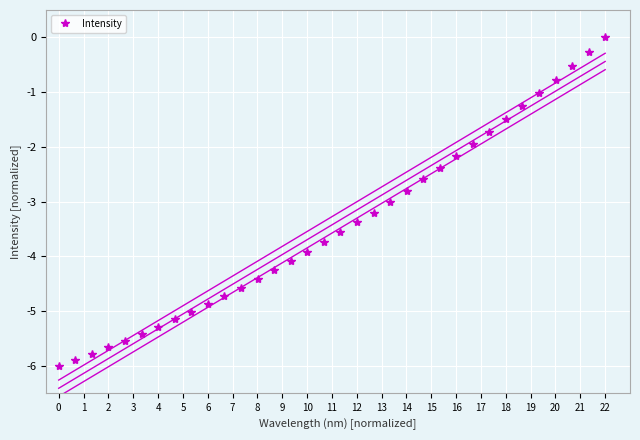

What is the minimum value for Intensity?

-6.0